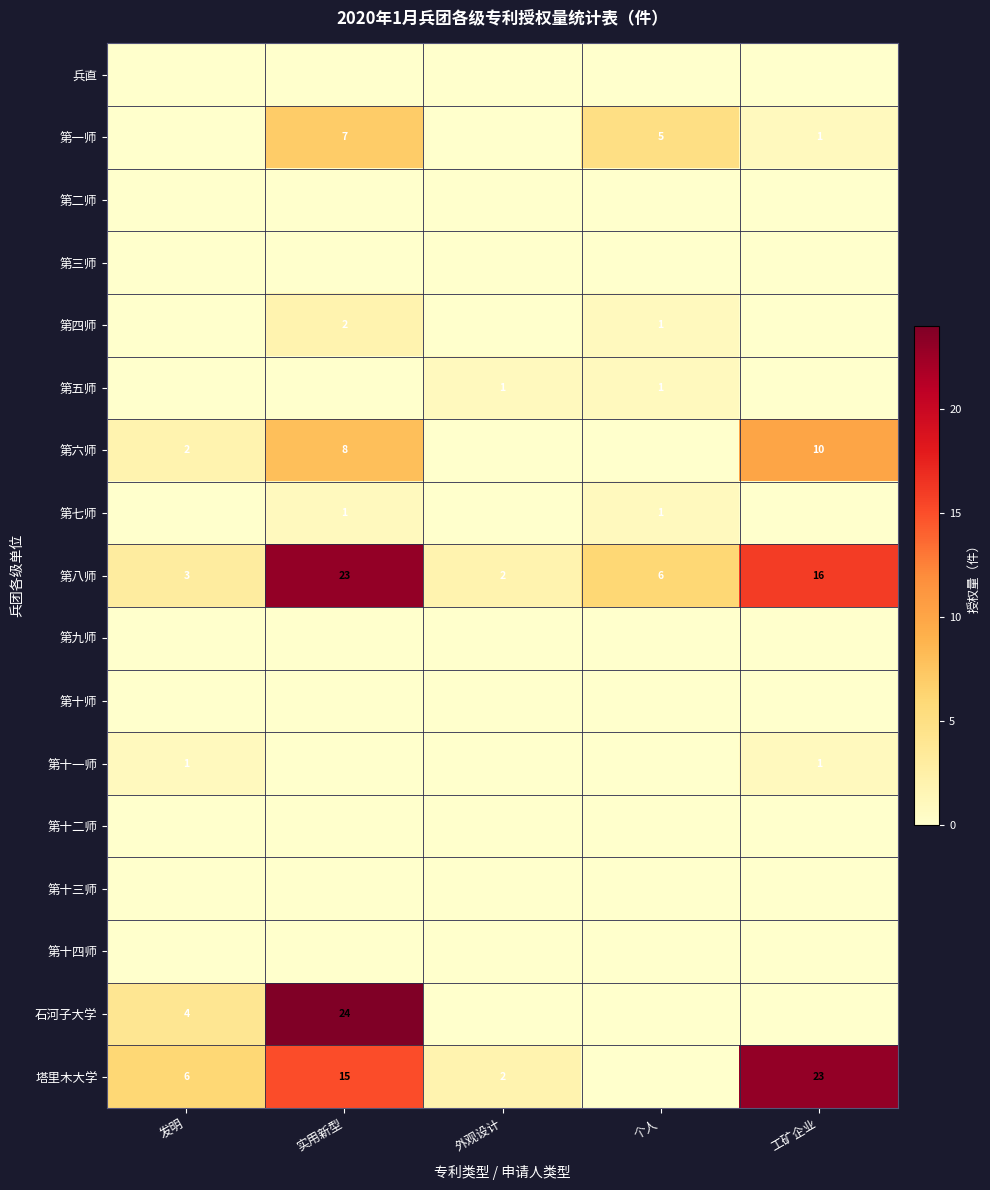

The 塔里木大学 series shows 6 at 发明. True or false?

True